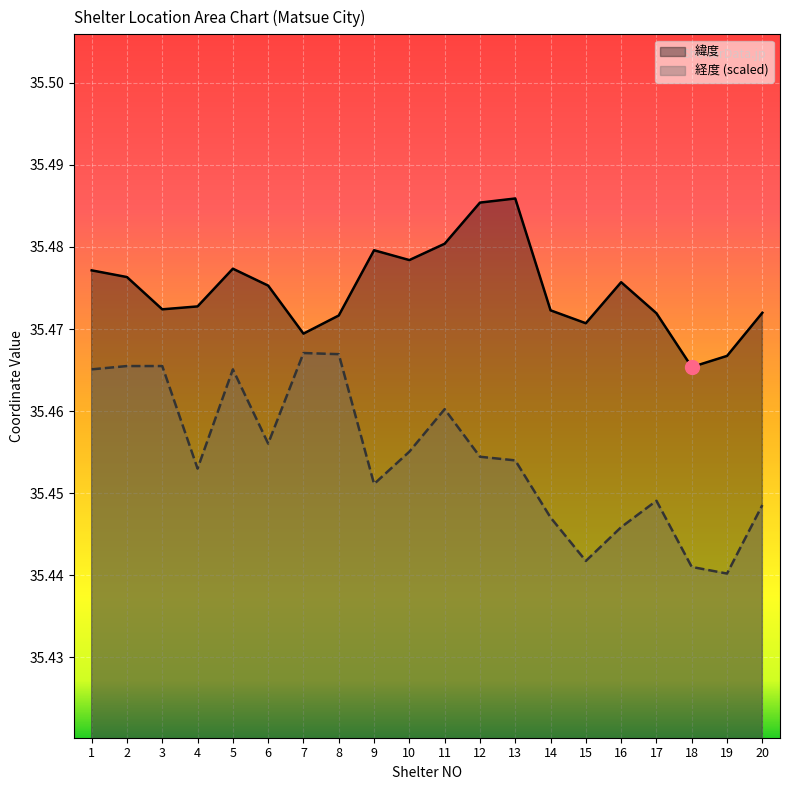

Reading right to left, transcribe all the data shown in this chart.

緯度: 20=35.5	19=35.5	18=35.5	17=35.5	16=35.5	15=35.5	14=35.5	13=35.5	12=35.5	11=35.5	10=35.5	9=35.5	8=35.5	7=35.5	6=35.5	5=35.5	4=35.5	3=35.5	2=35.5	1=35.5
経度: 20=35.4	19=35.4	18=35.4	17=35.4	16=35.4	15=35.4	14=35.4	13=35.5	12=35.5	11=35.5	10=35.5	9=35.5	8=35.5	7=35.5	6=35.5	5=35.5	4=35.5	3=35.5	2=35.5	1=35.5